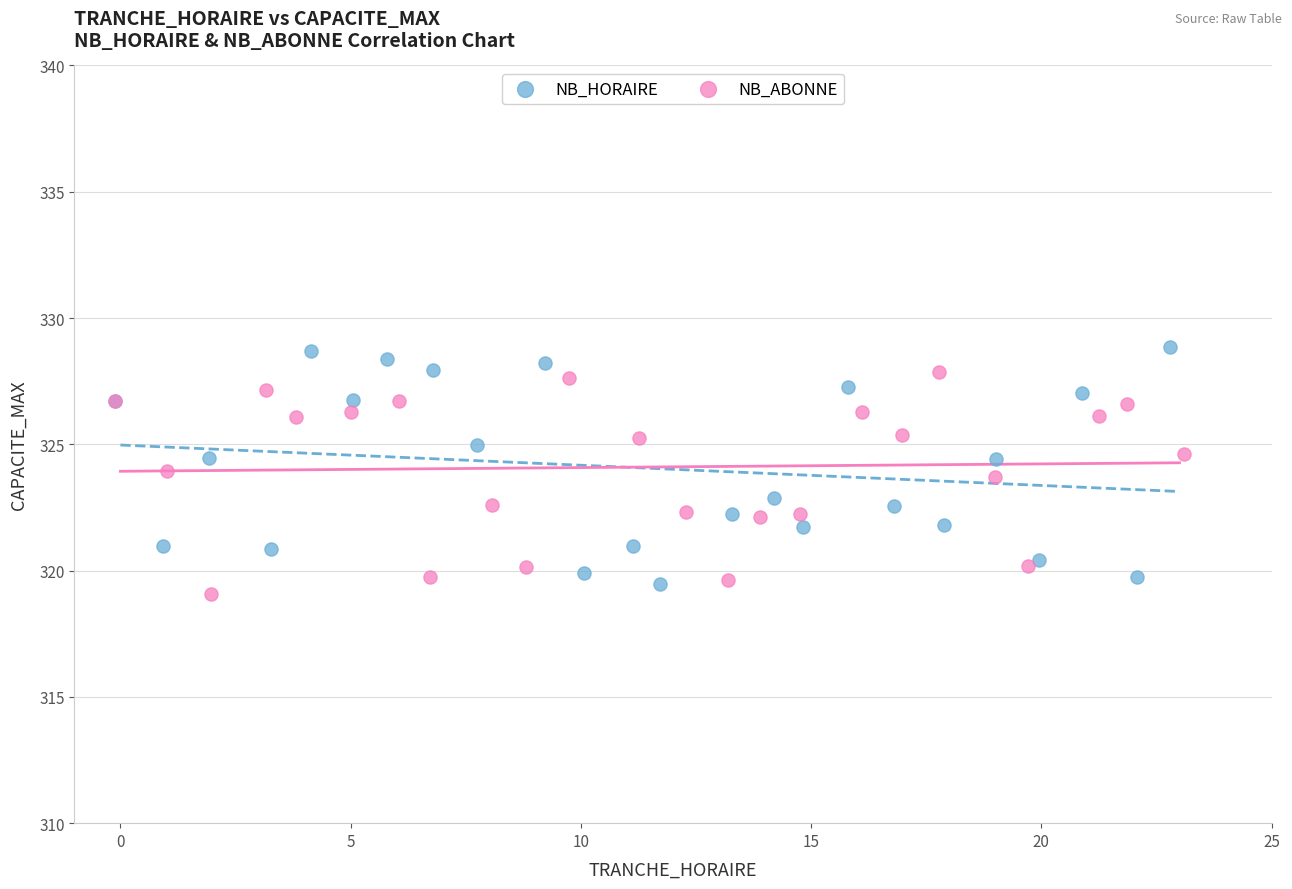

Which series contains the lowest Y value?

NB_ABONNE